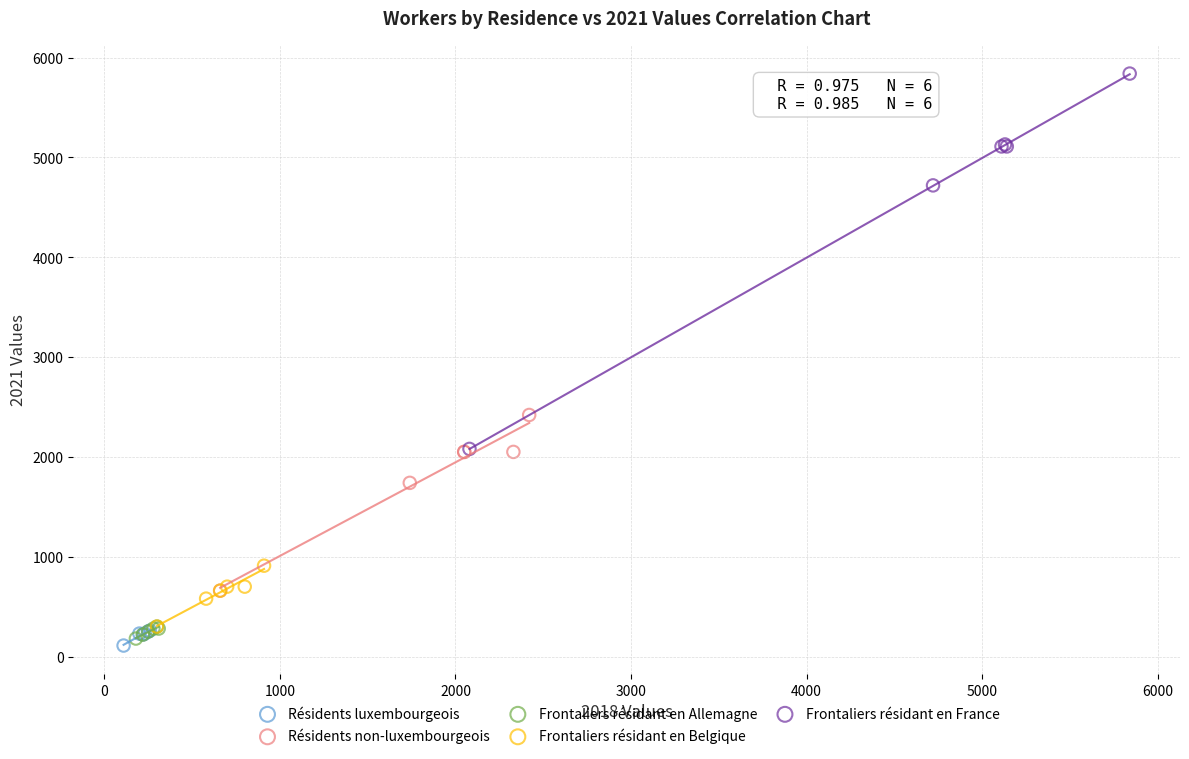

Which series has the widest spread of Y values?

Frontaliers résidant en France